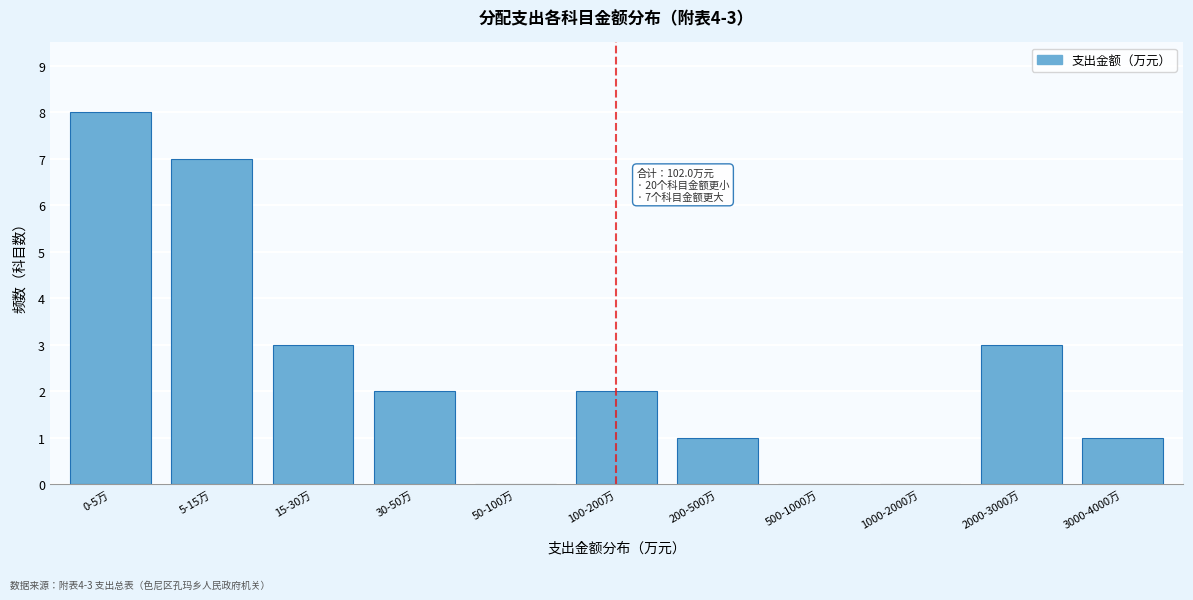

Reading left to right, list all the values displayed in this chart.

0-5万=8	5-15万=7	15-30万=3	30-50万=2	50-100万=0	100-200万=2	200-500万=1	500-1000万=0	1000-2000万=0	2000-3000万=3	3000-4000万=1